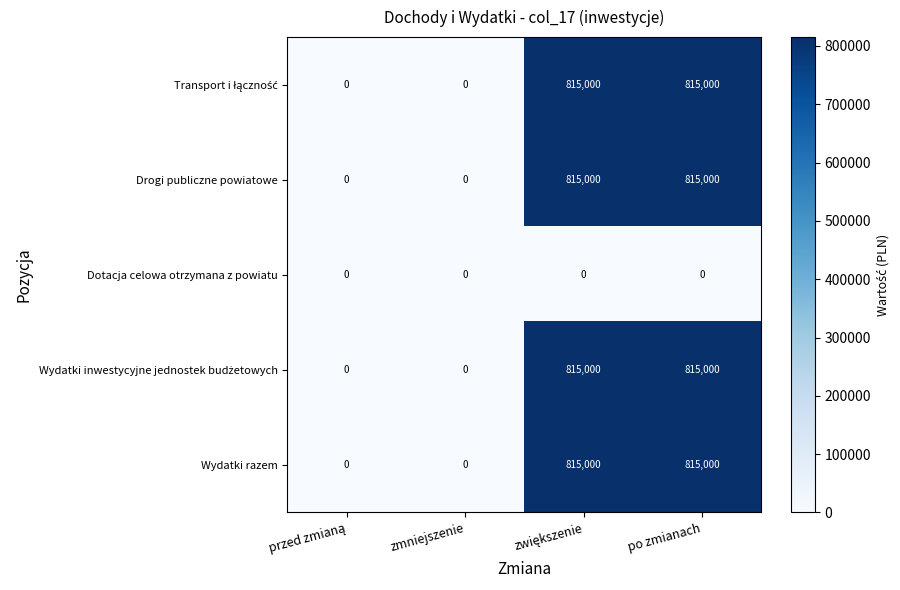

Count the Drogi publiczne powiatowe values in the range 0 to 815000.

4